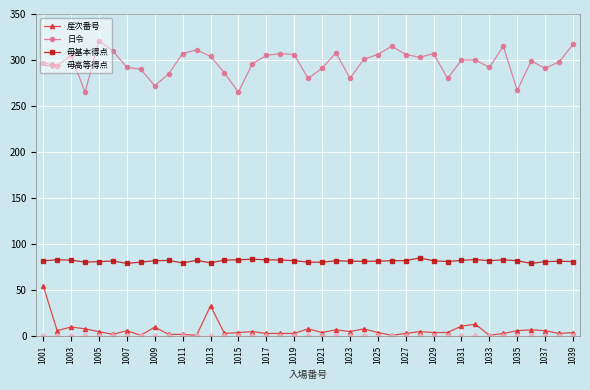

True or false: 産次番号 and 母基本得点 intersect in this chart.

False